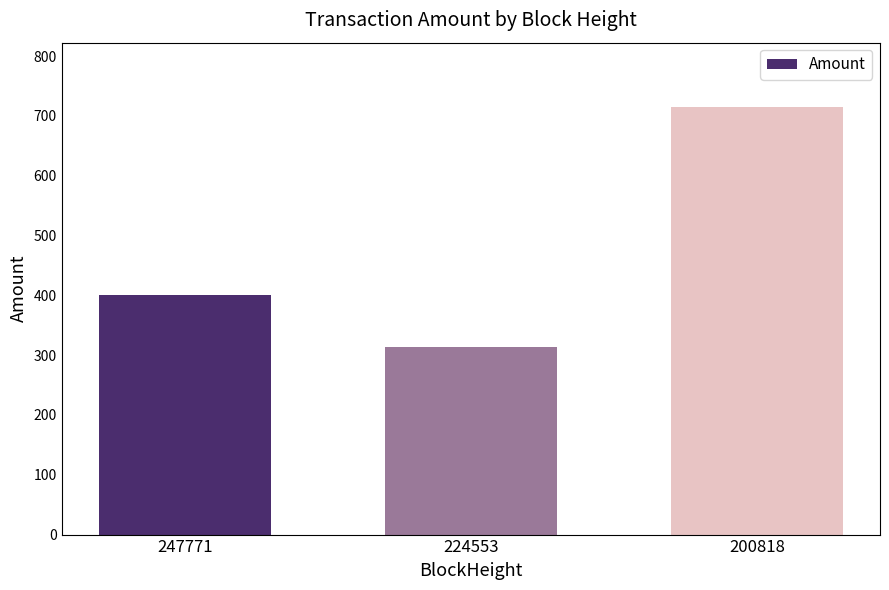

What is the greatest value displayed?

715.2